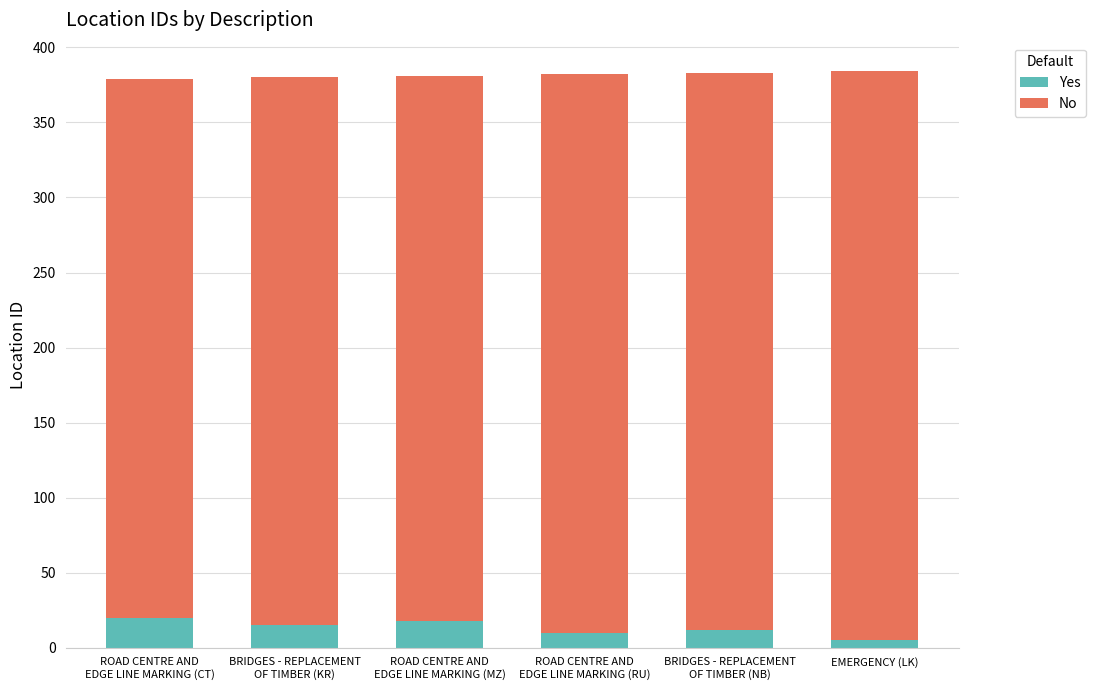

Reading right to left, transcribe the values for Yes.

5	12	10	18	15	20